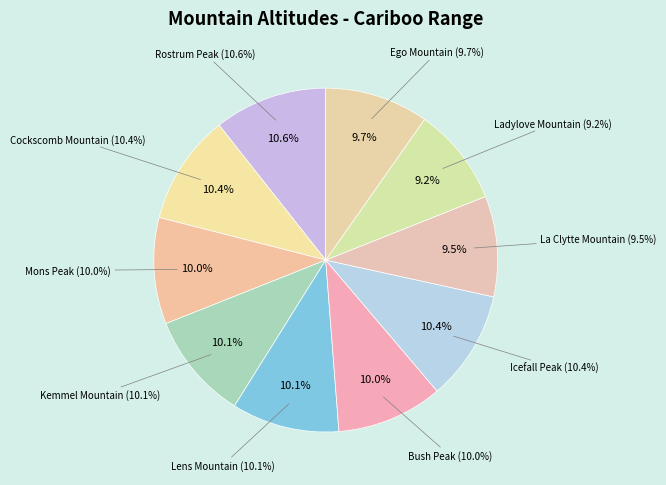

What is the change in value from Rostrum Peak to Kemmel Mountain?

-173